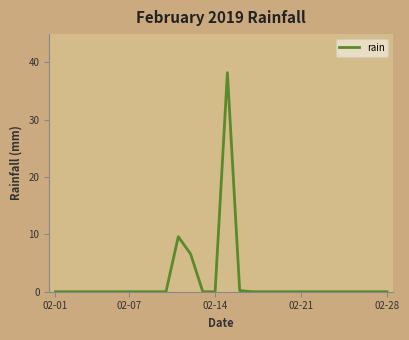

What is the greatest value displayed?

38.2